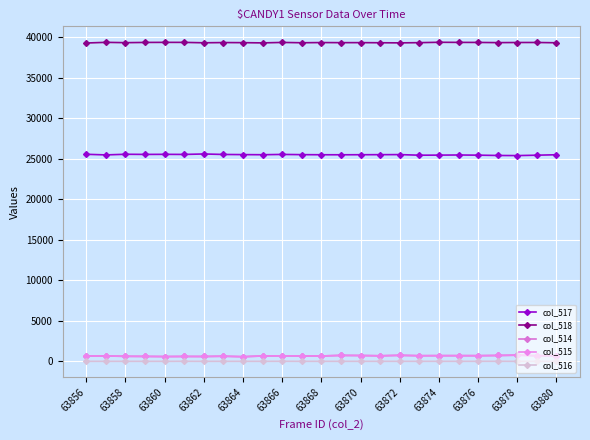

Count the number of data series in this chart.

5